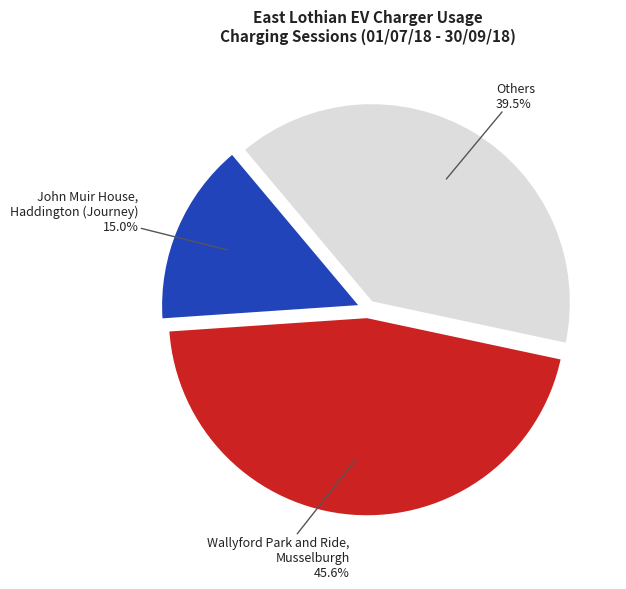

Rank the categories by value from lowest to highest.

John Muir House, Haddington (Journey), Others, Wallyford Park and Ride, Musselburgh